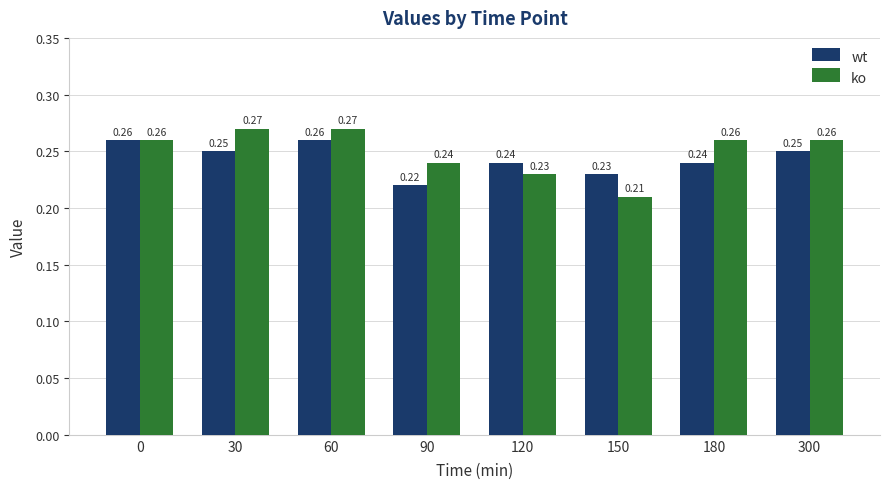

Rank the series at 60 from lowest to highest value.

wt, ko